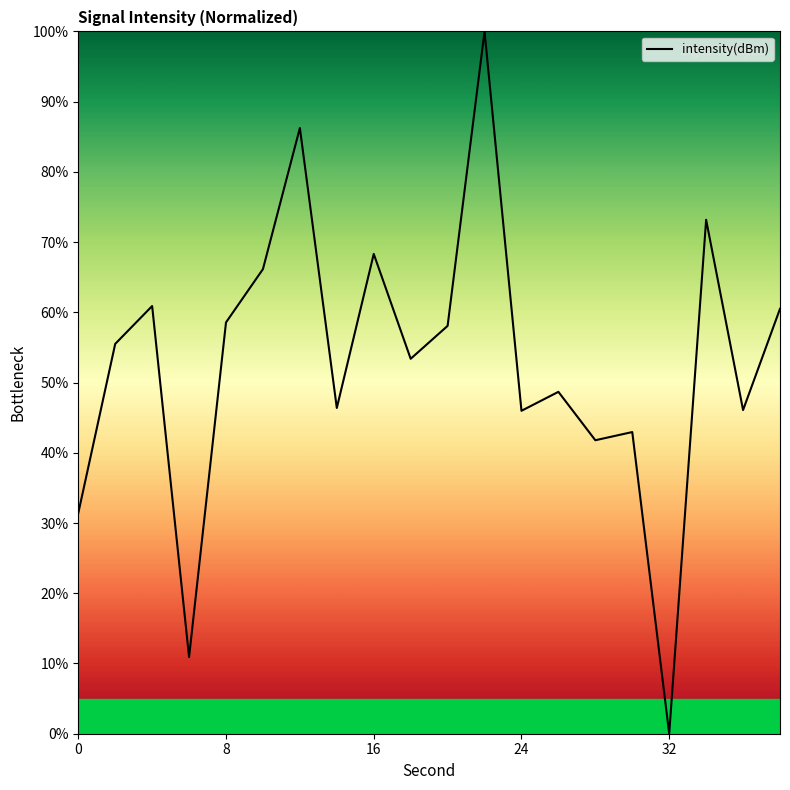

What is the maximum value shown in the chart?

100.0